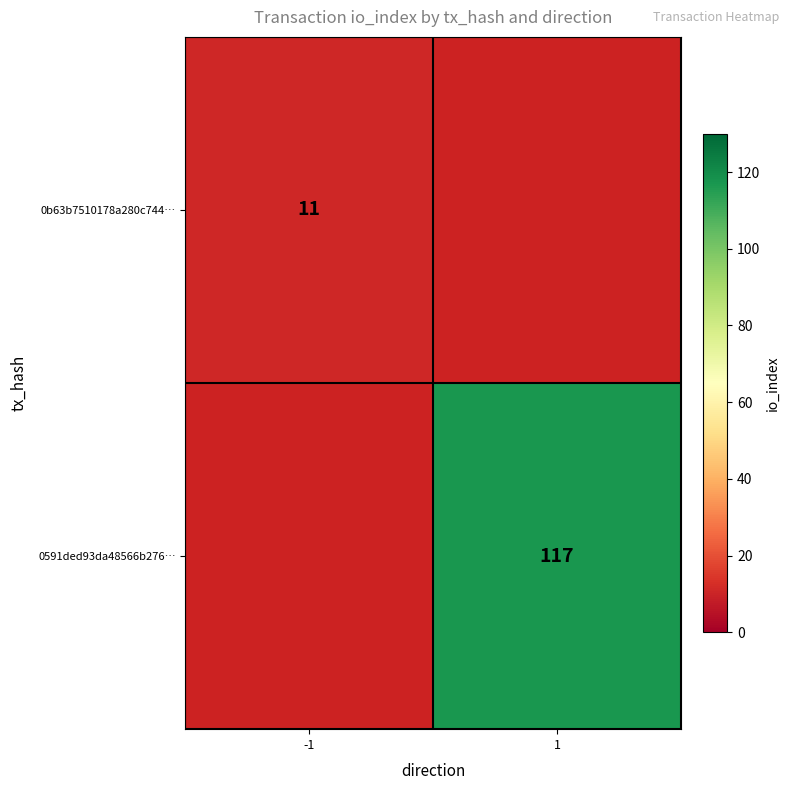

At how many categories does at least one series exceed 51?

1